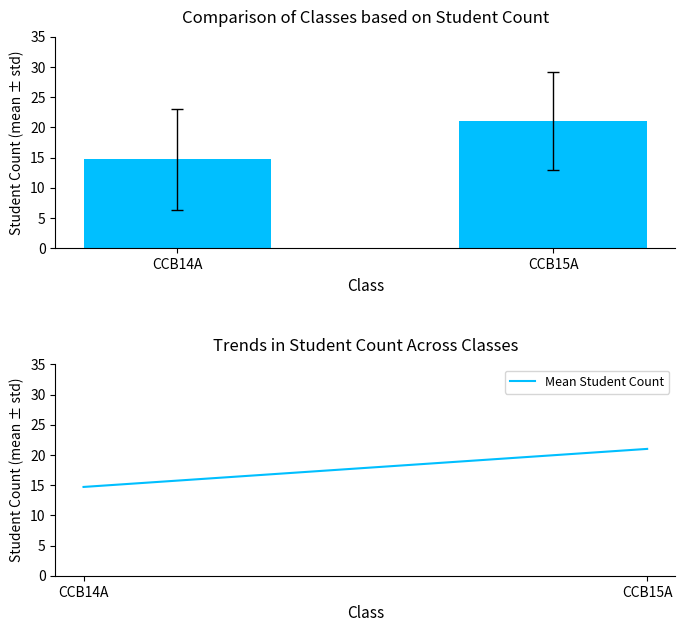

What is the label of the 2nd bar from the left?

CCB15A